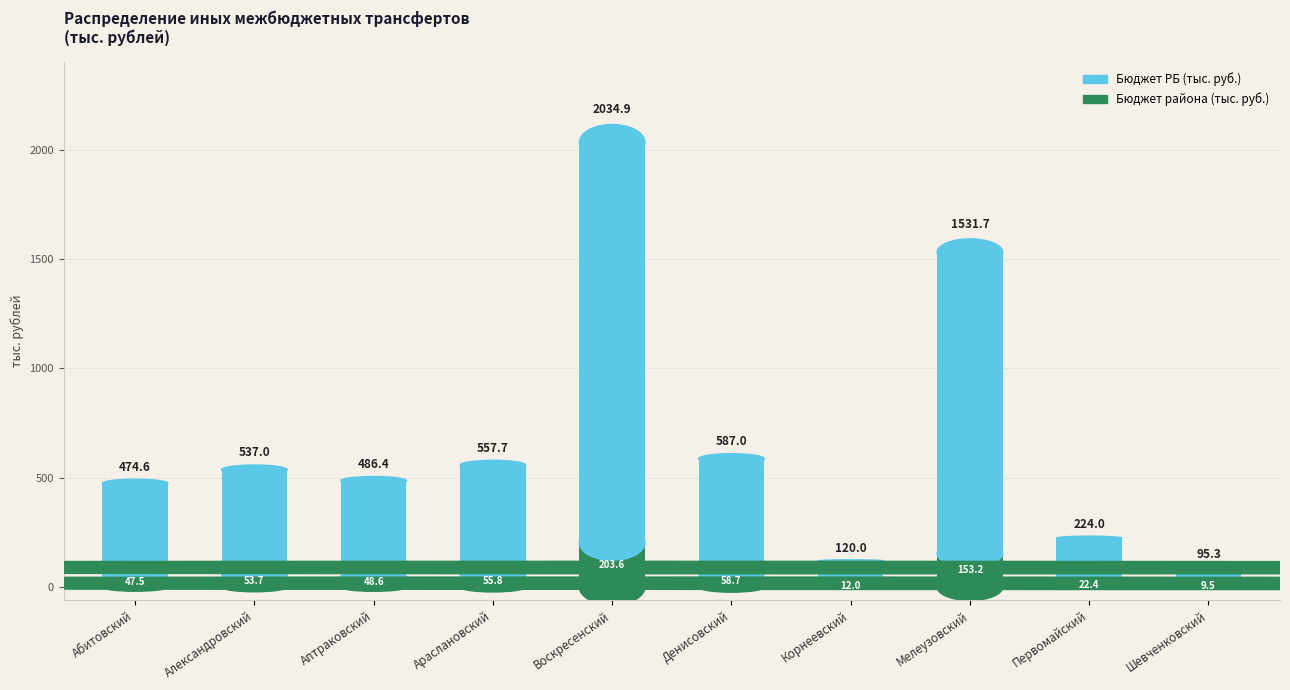

What is the total value across all series at Шевченковский?

95.3